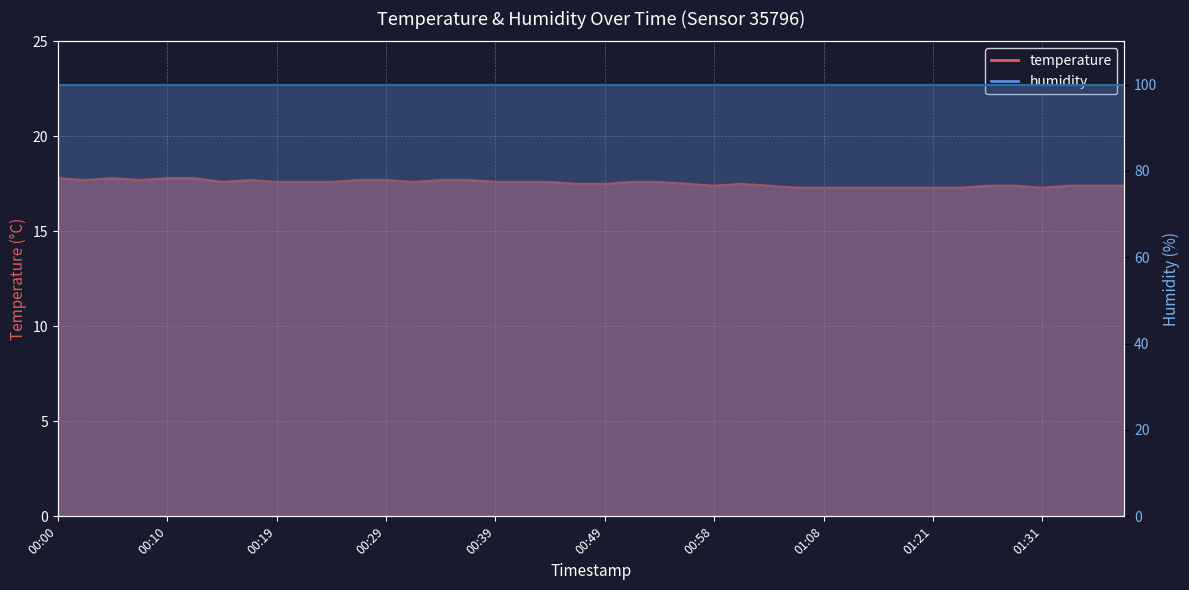

Where is the first local minimum?

00:02